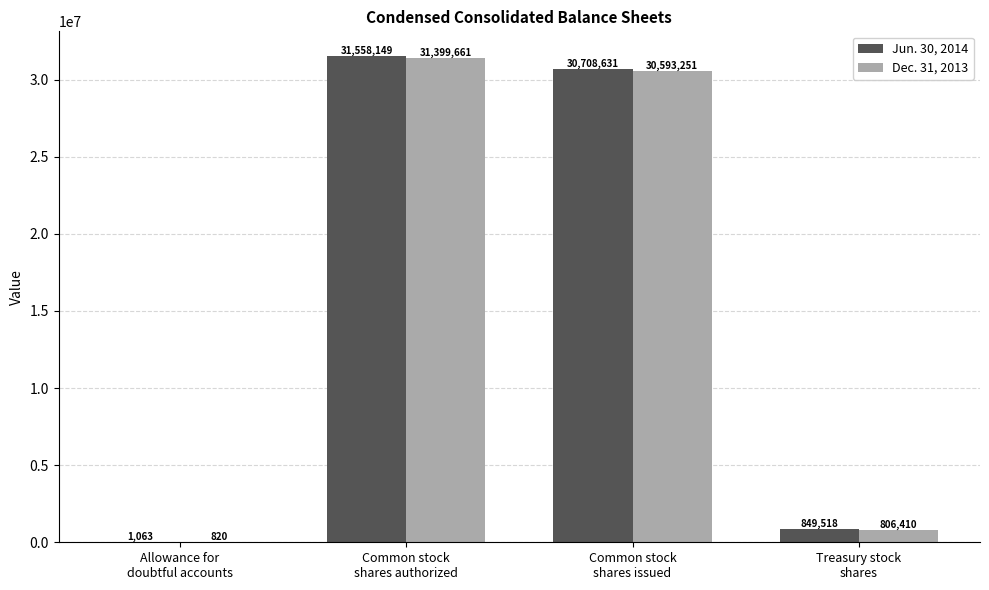

What is the maximum value for Jun. 30, 2014?

31558149